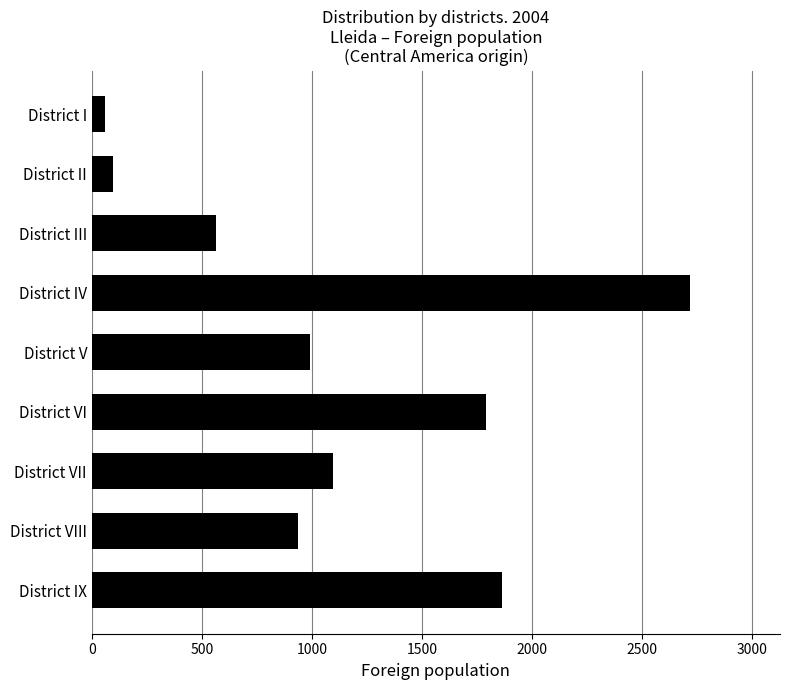

What is the average value?

1124